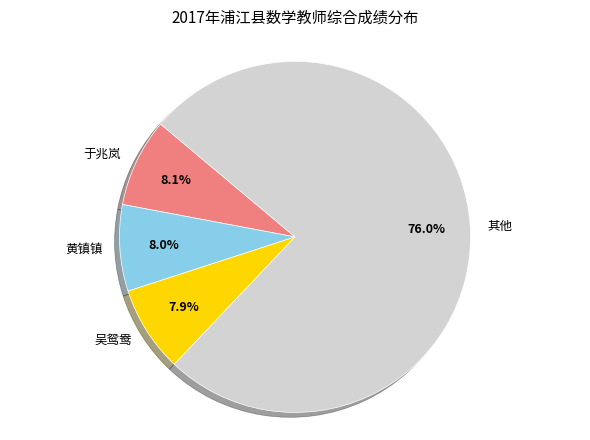

Approximately how many times larger is the value at 于兆岚 compared to 黄镇镇?

1.0